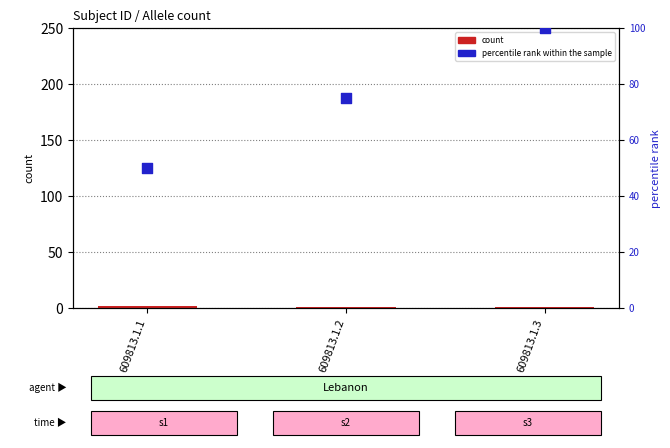

Which series has the largest total across all categories?

percentile rank within the sample